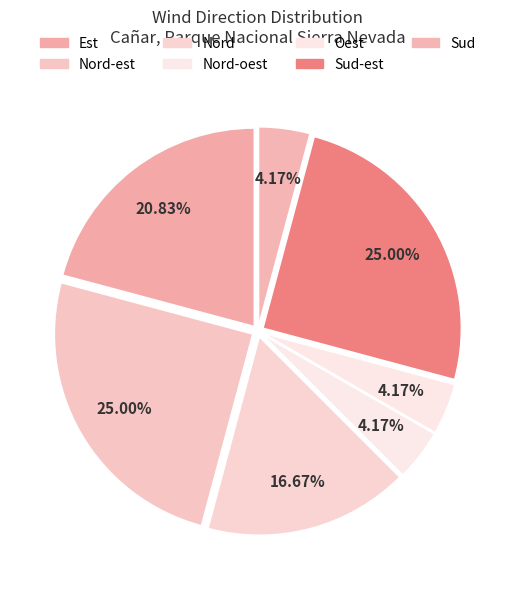

How many segments does this pie chart have?

7